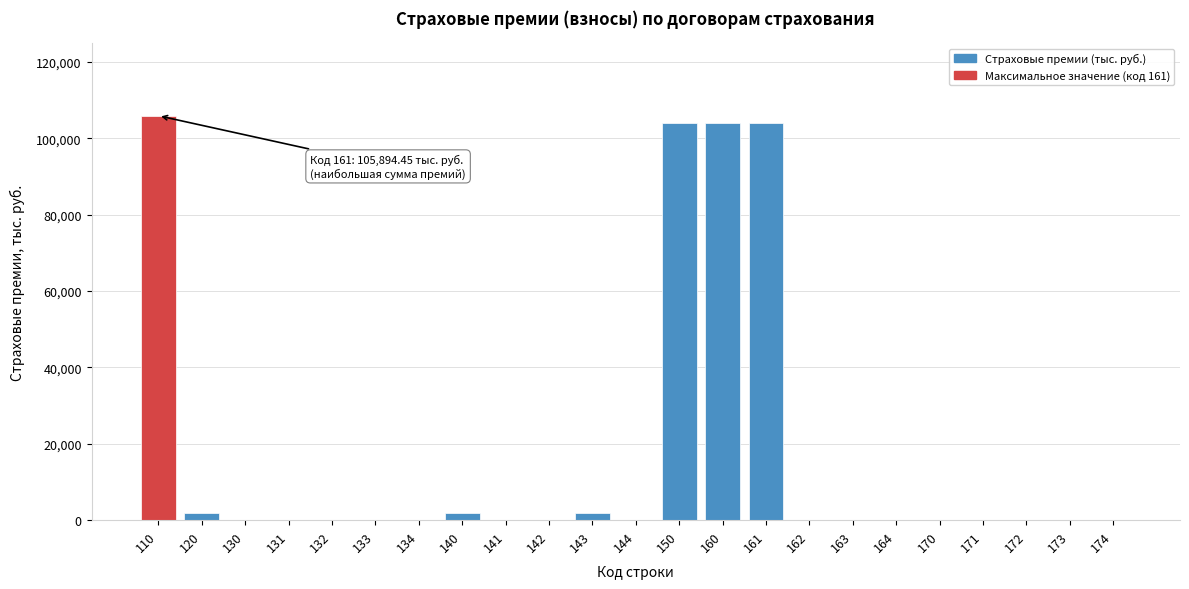

Reading left to right, transcribe all the data shown in this chart.

110=105894.5	120=1939.8	130=0.0	131=0.0	132=0.0	133=0.0	134=0.0	140=1939.8	141=0.0	142=0.0	143=1939.8	144=0.0	150=103954.7	160=103954.7	161=103954.7	162=0.0	163=0.0	164=0.0	170=0.0	171=0.0	172=0.0	173=0.0	174=0.0